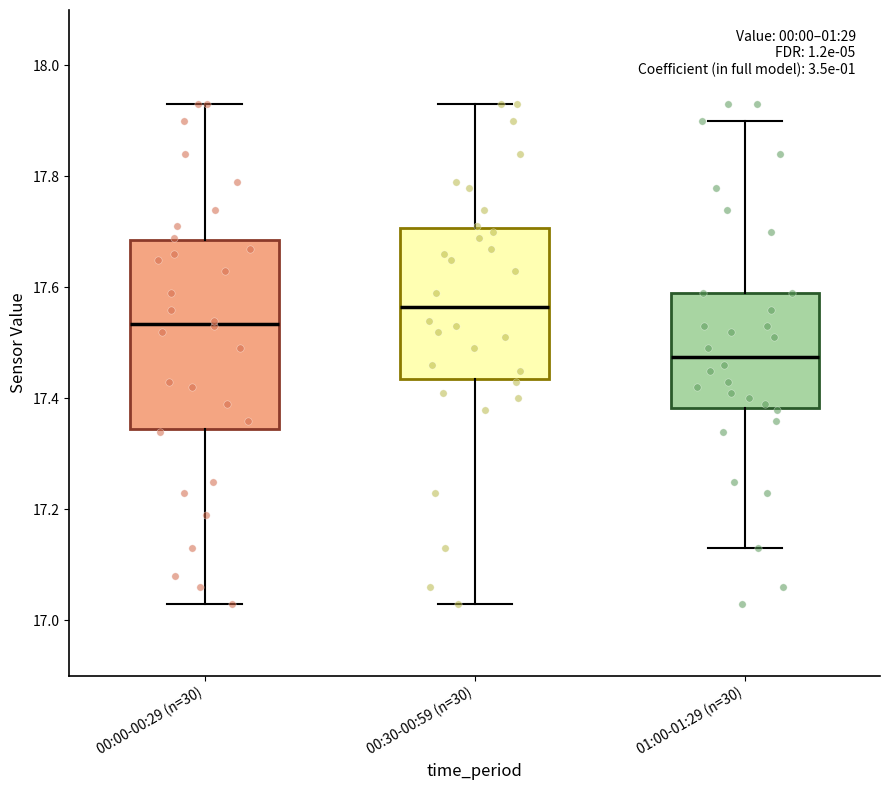

Which box's median line is the lowest?

01:00-01:29 (n=30)